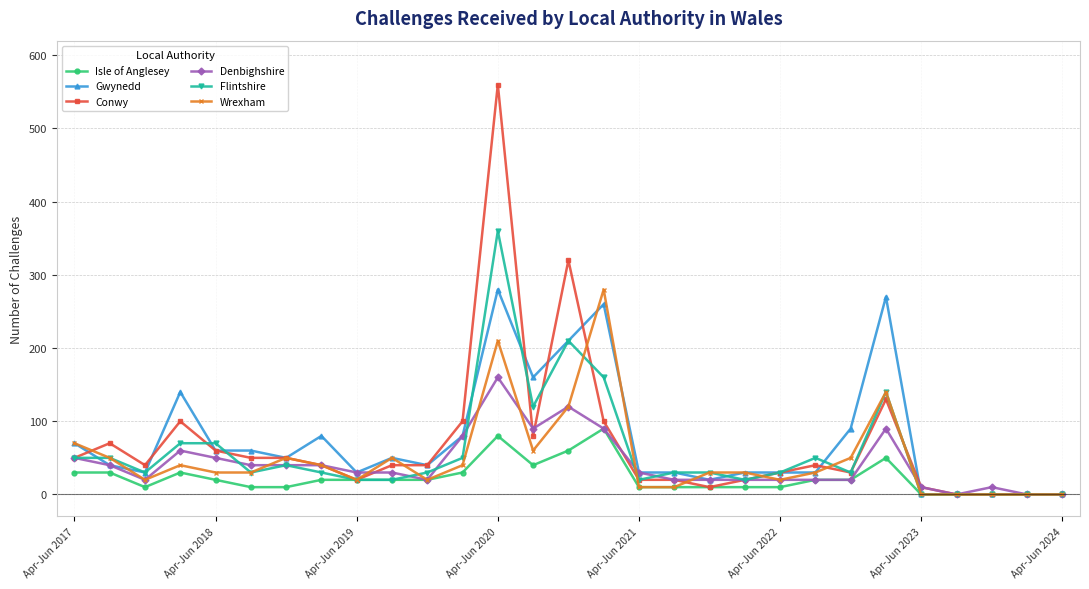

How many data points in Gwynedd are less than 40?

13